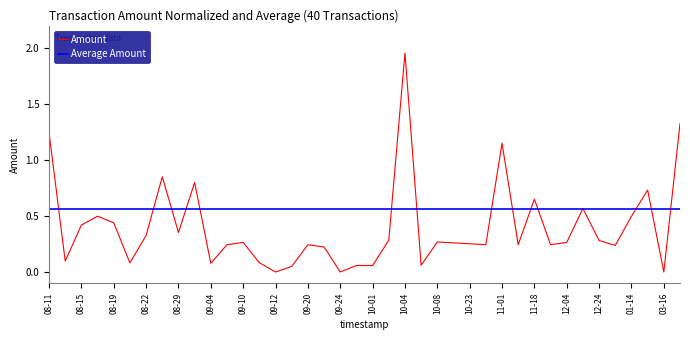

Which series has the widest spread of values?

Amount